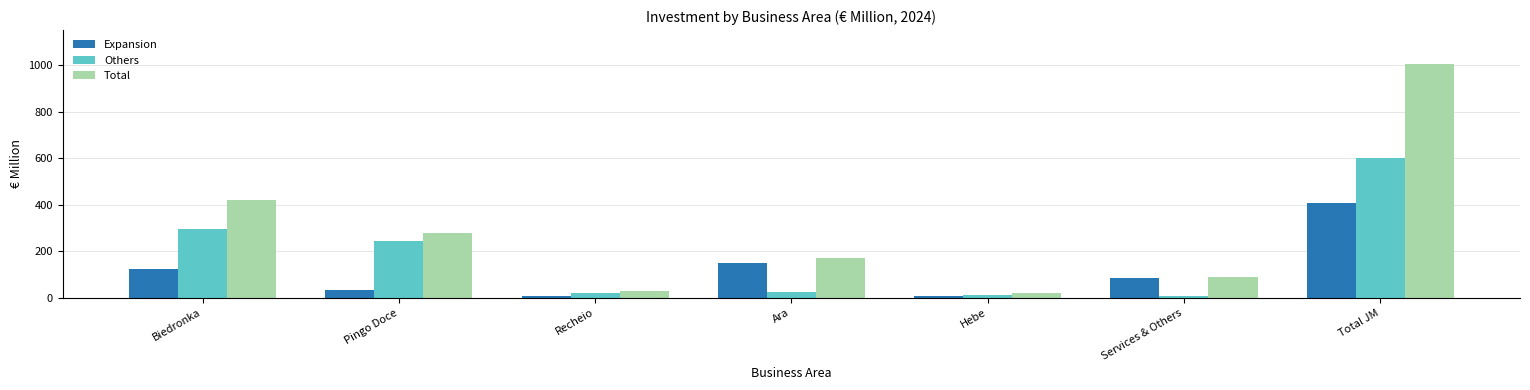

What is the sum of all Total values?

2012